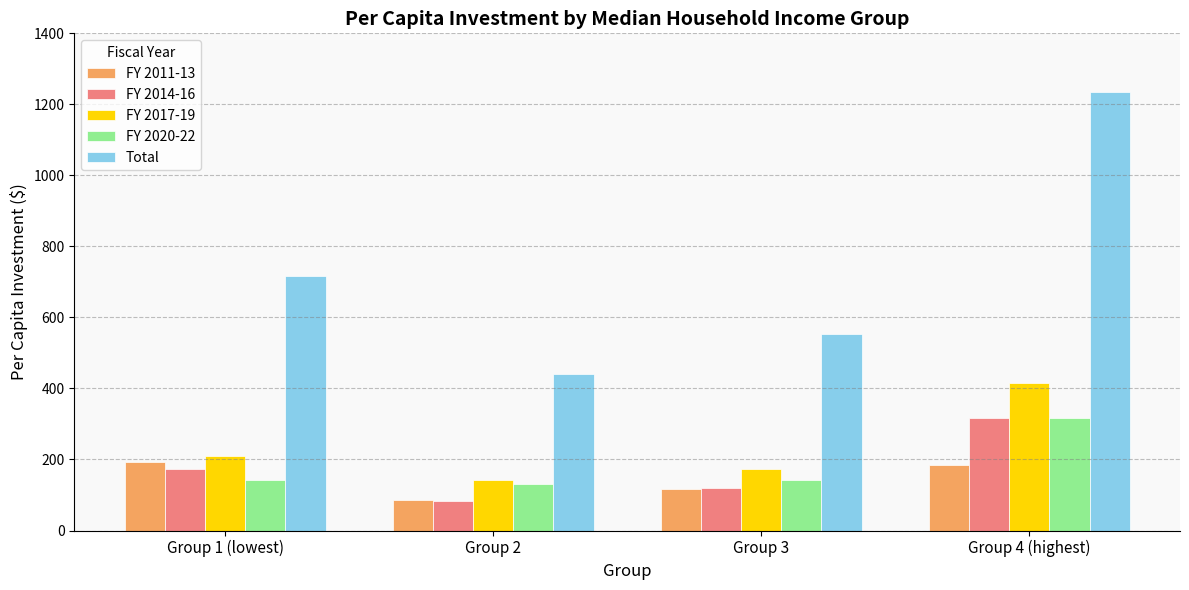

Count the Total values in the range 553 to 1236.

3